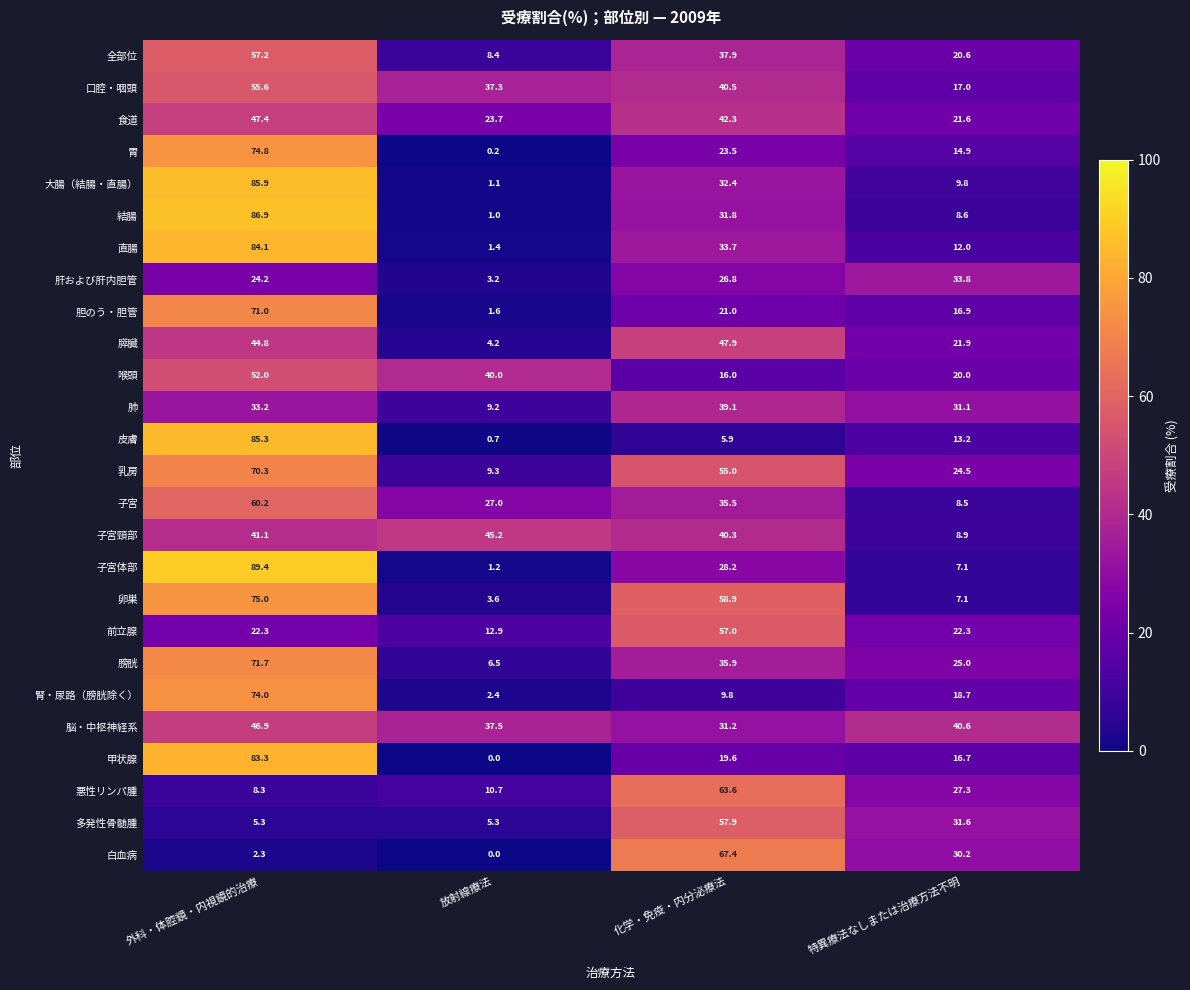

At 化学・免疫・内分泌療法, list the series in order from largest to smallest.

白血病, 悪性リンパ腫, 卵巣, 多発性骨髄腫, 前立腺, 乳房, 膵臓, 食道, 口腔・咽頭, 子宮頸部, 肺, 全部位, 膀胱, 子宮, 直腸, 大腸（結腸・直腸）, 結腸, 脳・中枢神経系, 子宮体部, 肝および肝内胆管, 胃, 胆のう・胆管, 甲状腺, 喉頭, 腎・尿路（膀胱除く）, 皮膚